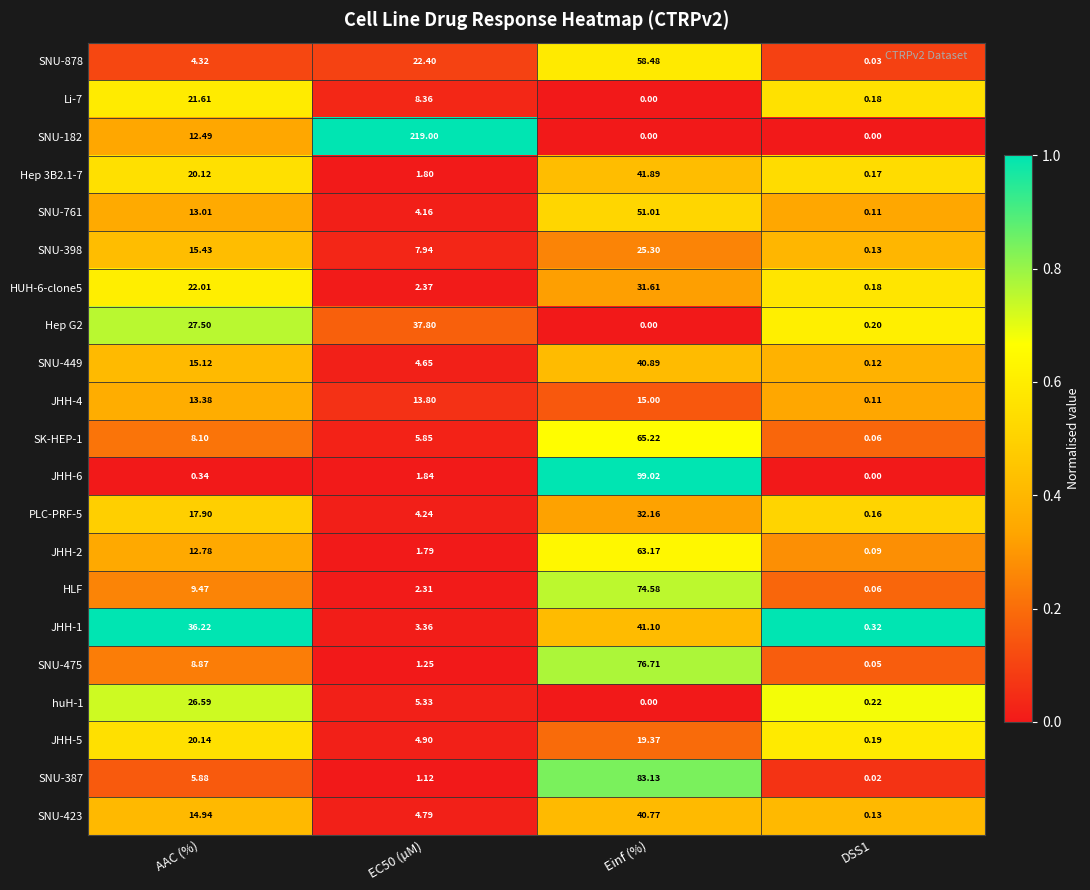

What is the difference between the highest and lowest values at AAC (%)?

35.9